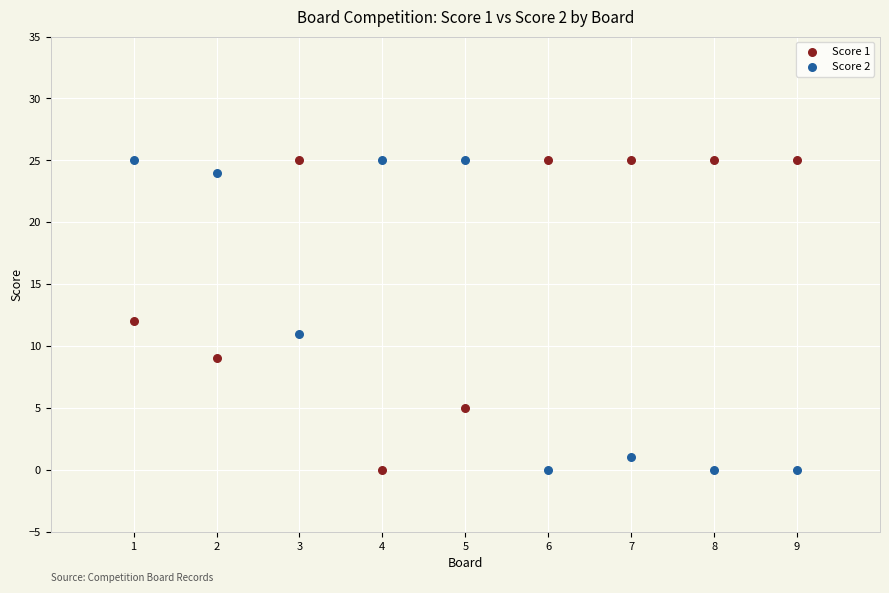

What is the X range (max minus min) for the scatter plot?

8